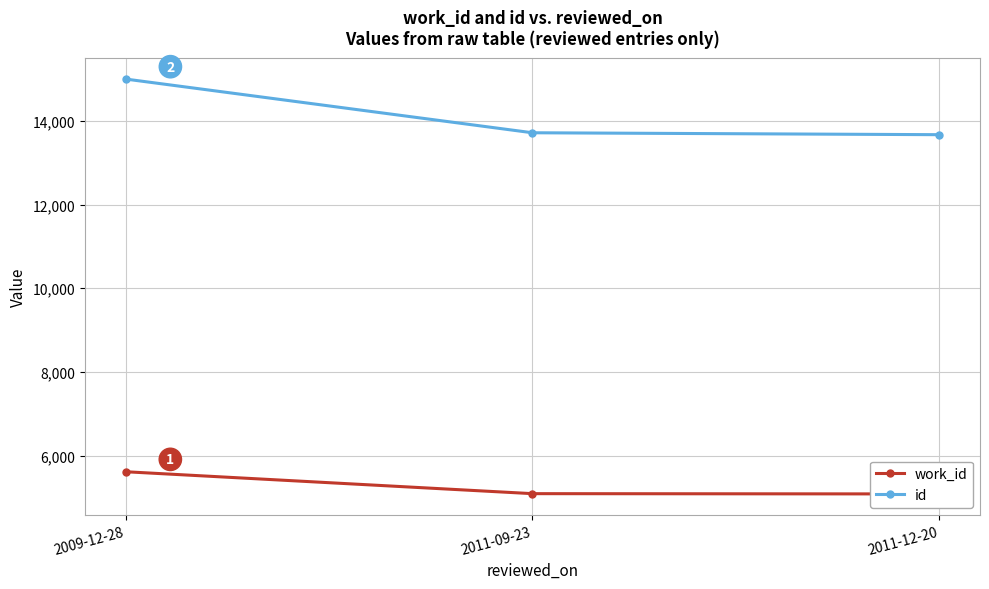

At which label does id reach its minimum?

2011-12-20